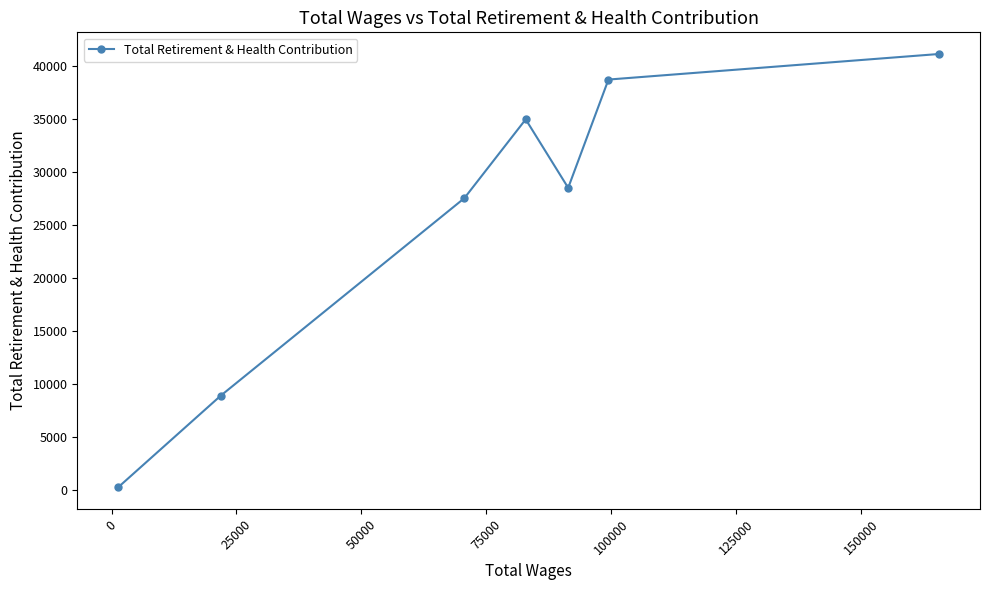

What is the difference between the second highest and second lowest values?

29841